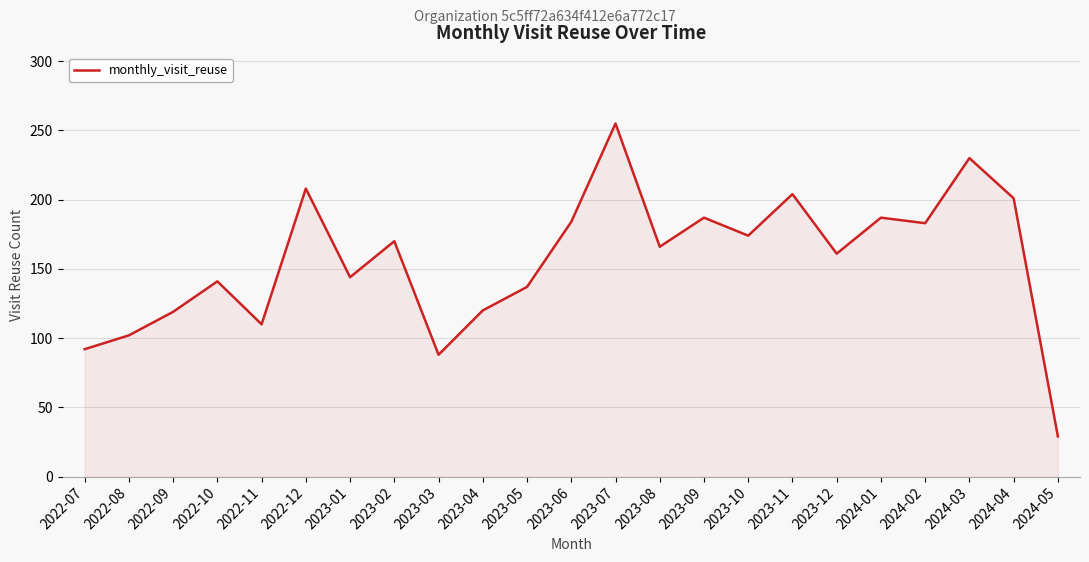

The value at 2023-10 is 174. True or false?

True